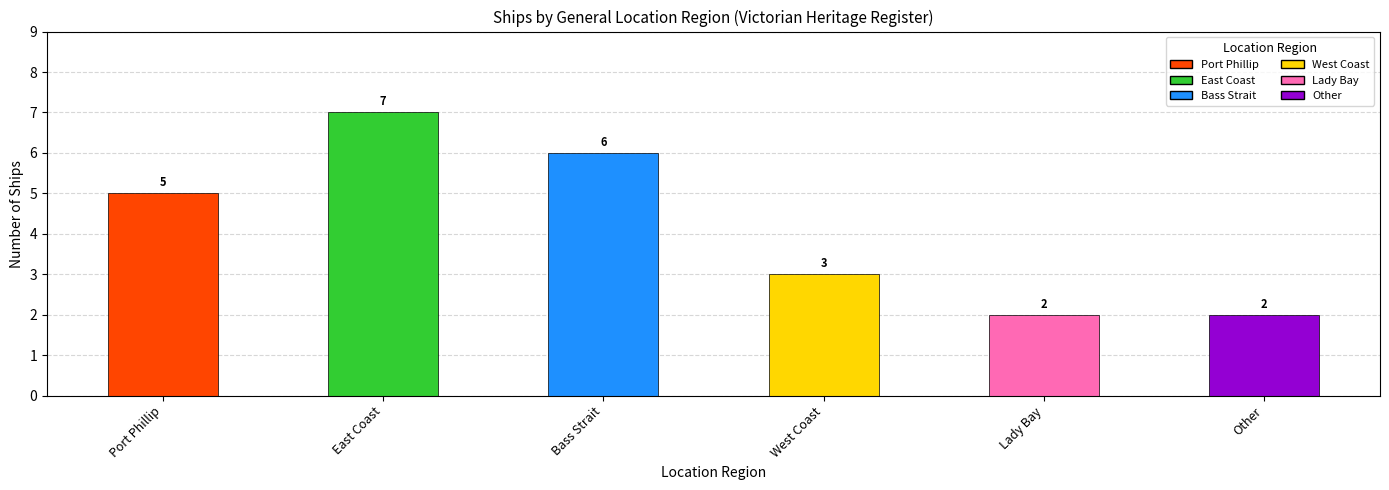

Is it true that the value at West Coast is 5?

False